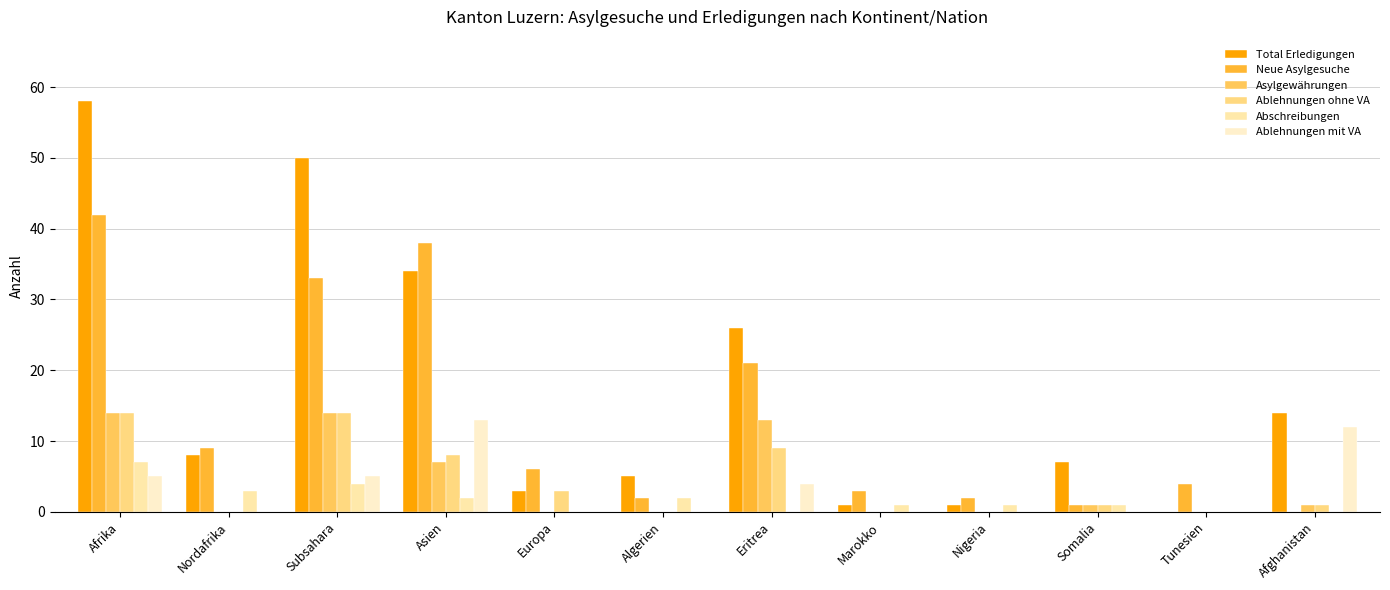

Which series has the largest total across all categories?

Total Erledigungen